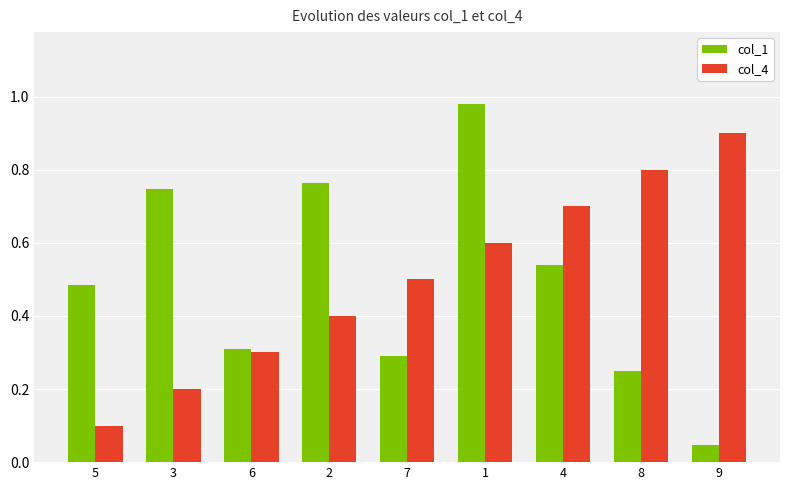

How many series are shown in this chart?

2